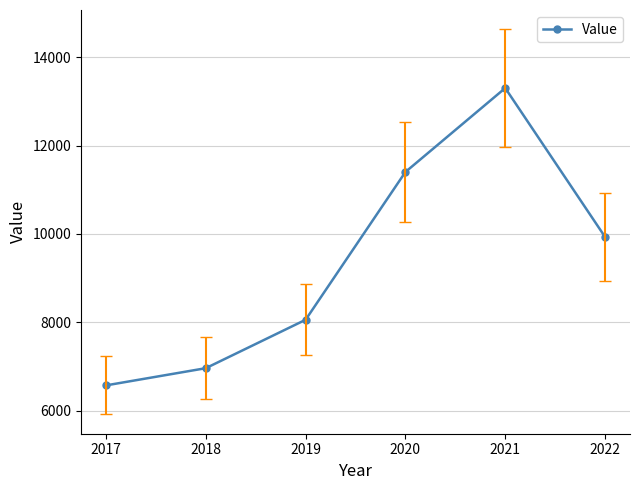

What is the sum of all values?

56231